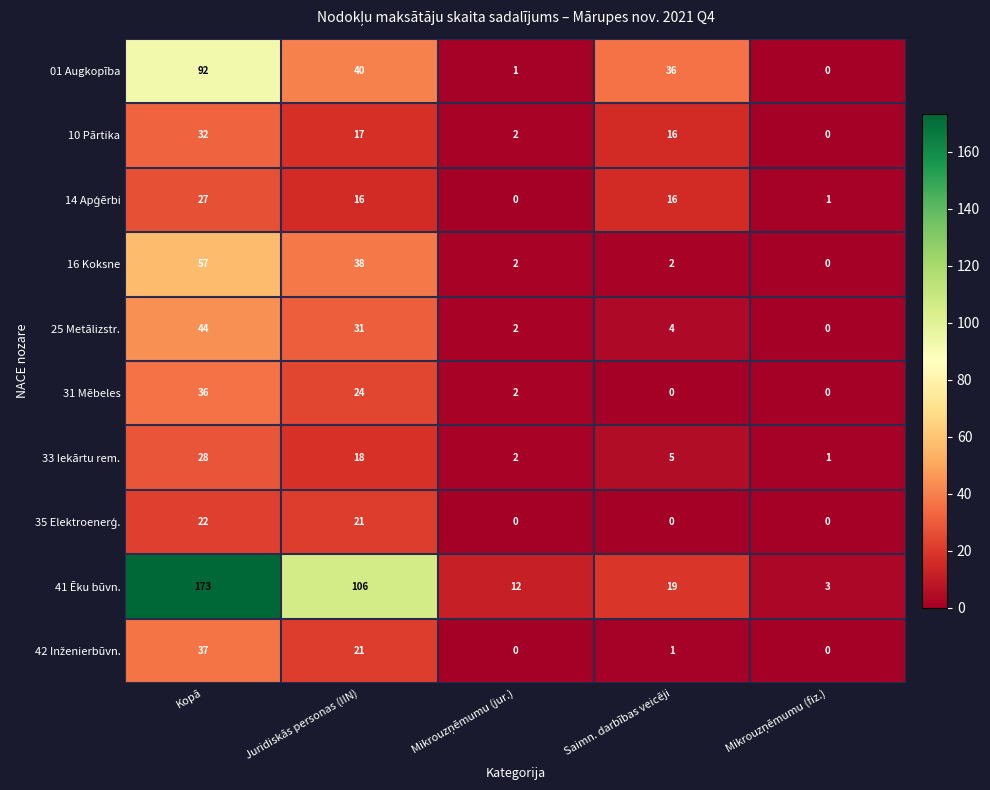

At how many categories does at least one series exceed 1?

5